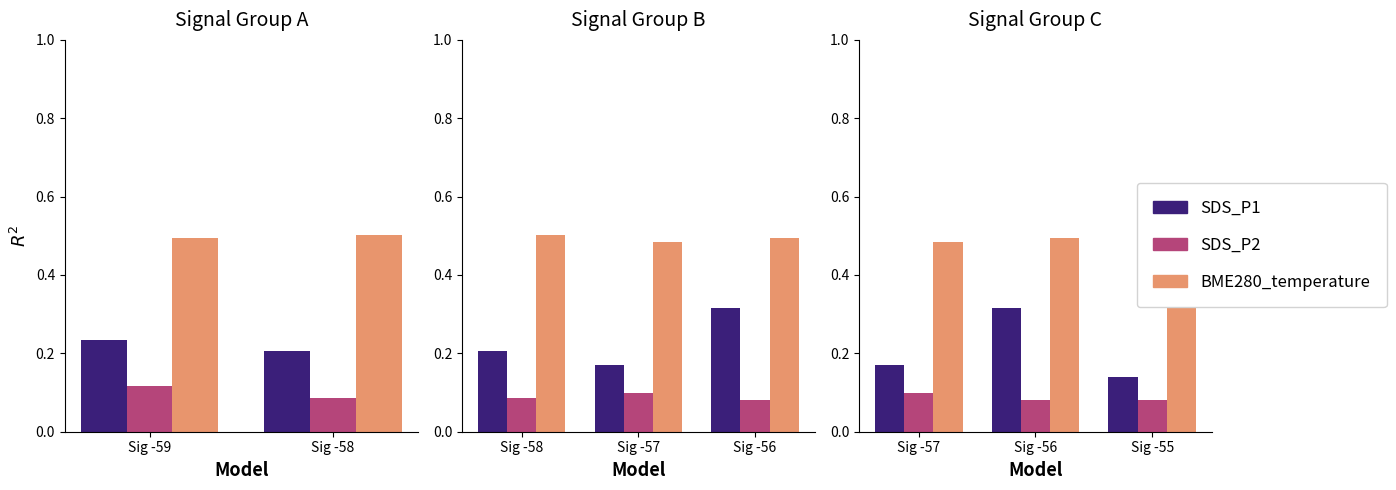

Count the number of data series in this chart.

3